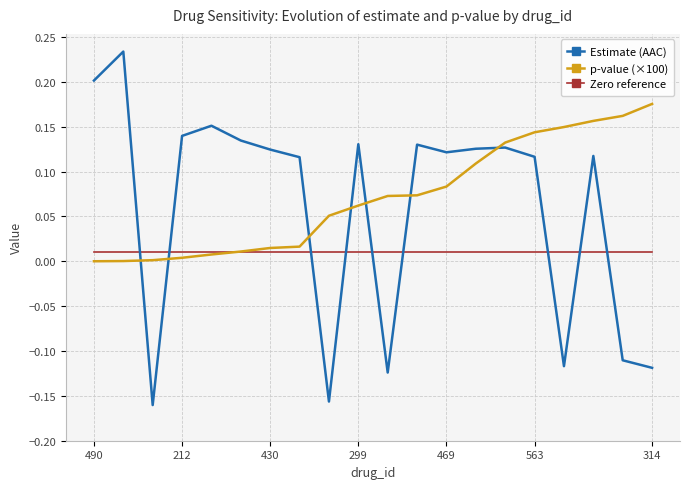

Rank the series by their average value, from highest to lowest.

p-value (×100), Estimate (AAC), Zero reference